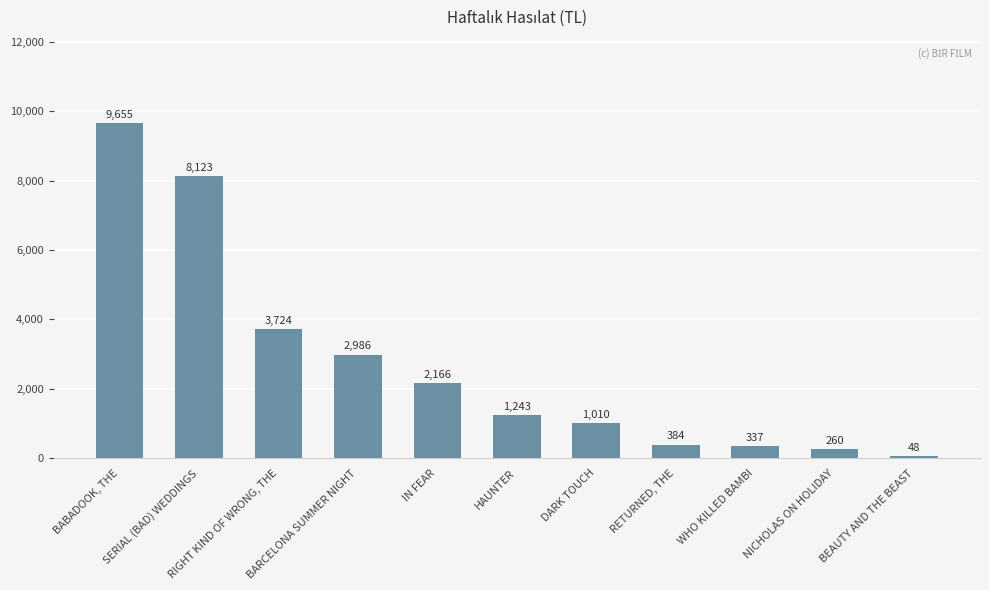

Rank the categories by value from lowest to highest.

BEAUTY AND THE BEAST, NICHOLAS ON HOLIDAY, WHO KILLED BAMBI, RETURNED, THE, DARK TOUCH, HAUNTER, IN FEAR, BARCELONA SUMMER NIGHT, RIGHT KIND OF WRONG, THE, SERIAL (BAD) WEDDINGS, BABADOOK, THE